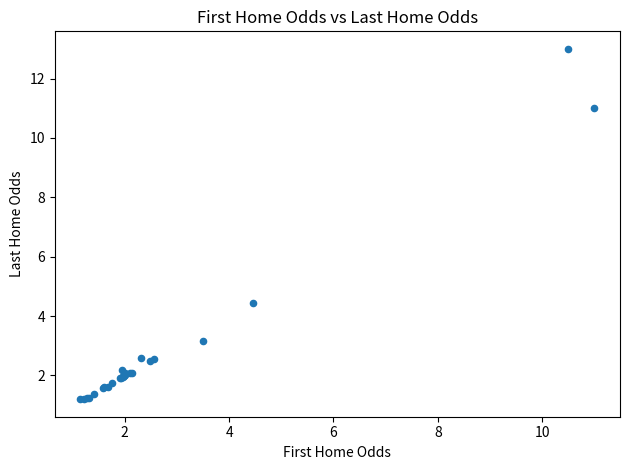

What Y value in the scatter plot is closest to 7?

4.5